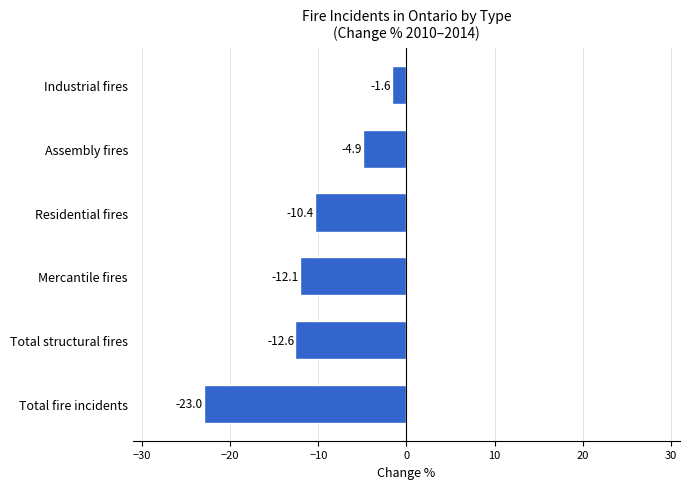

Rank the categories by value from lowest to highest.

Total fire incidents, Total structural fires, Mercantile fires, Residential fires, Assembly fires, Industrial fires